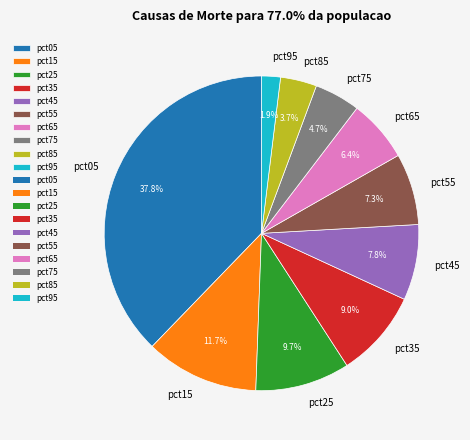

What percentage is the pct45 slice, to the nearest percent?

8%